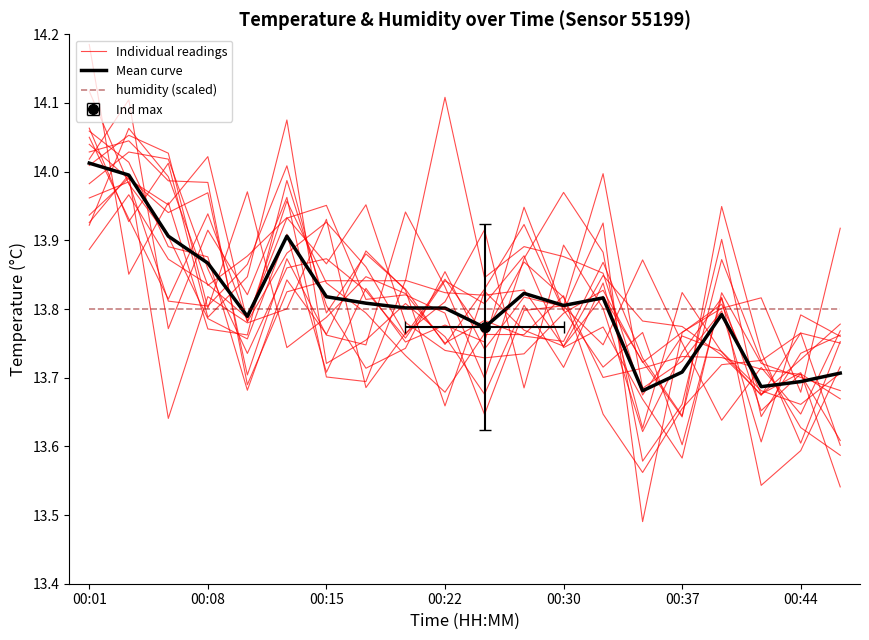

Does the chart display data point markers on the line(s)?

No